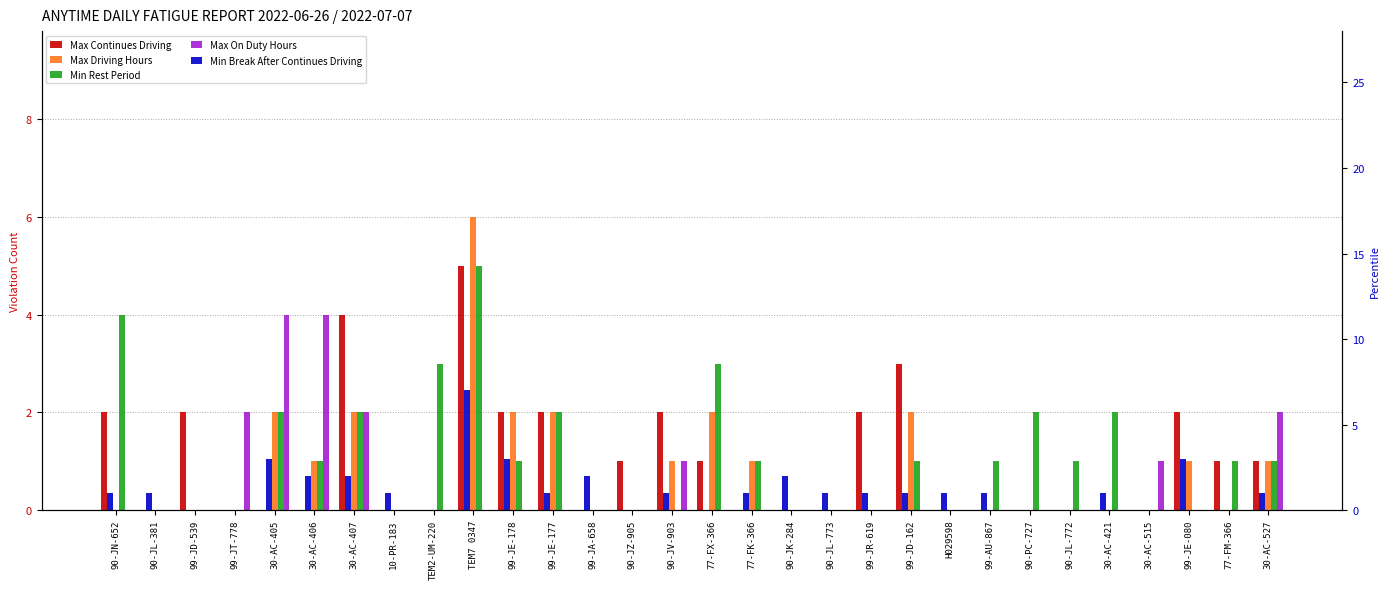

What are all the series names shown in the legend?

Max Continues Driving, Max Driving Hours, Min Rest Period, Max On Duty Hours, Min Break After Continues Driving